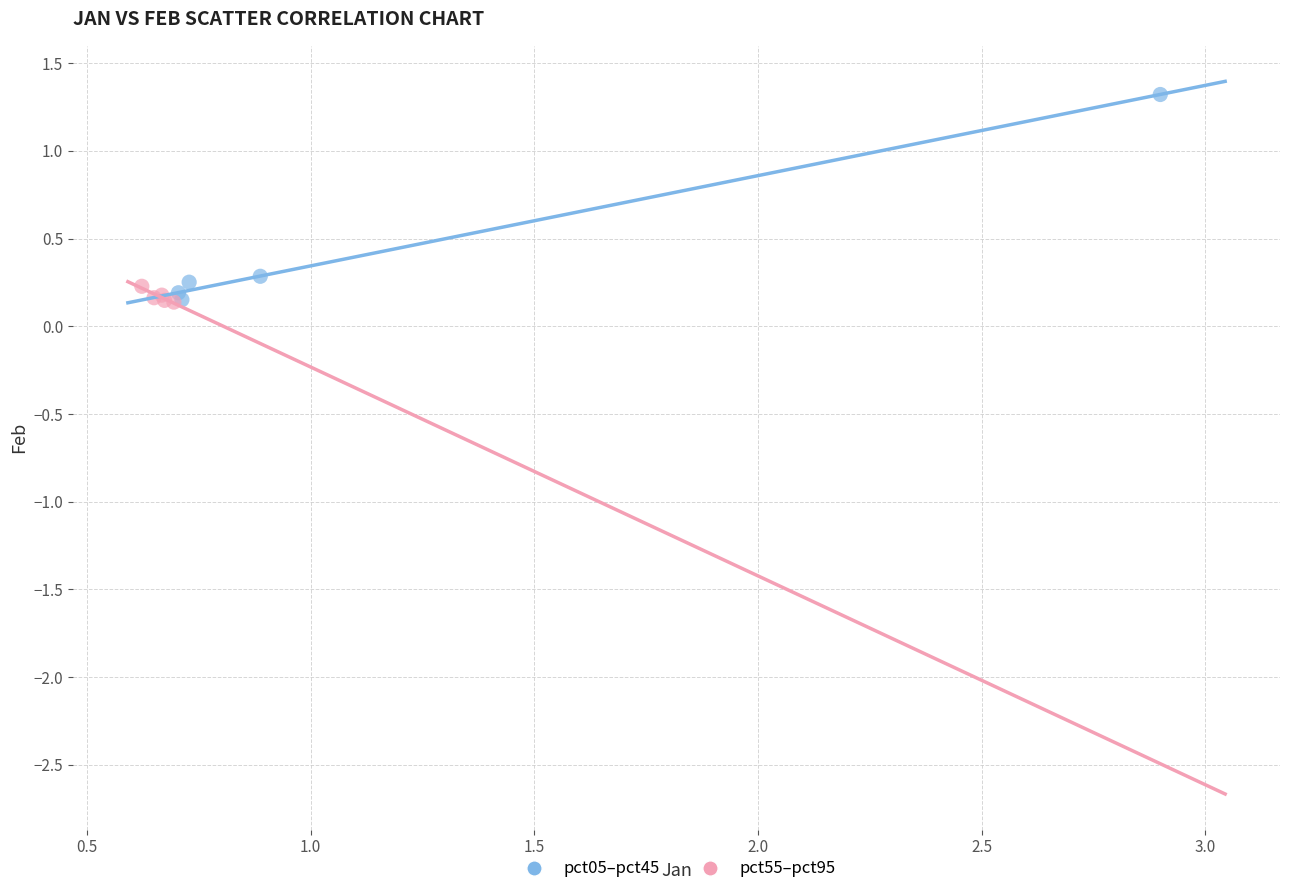

Which series reaches the maximum Y coordinate?

pct05–pct45